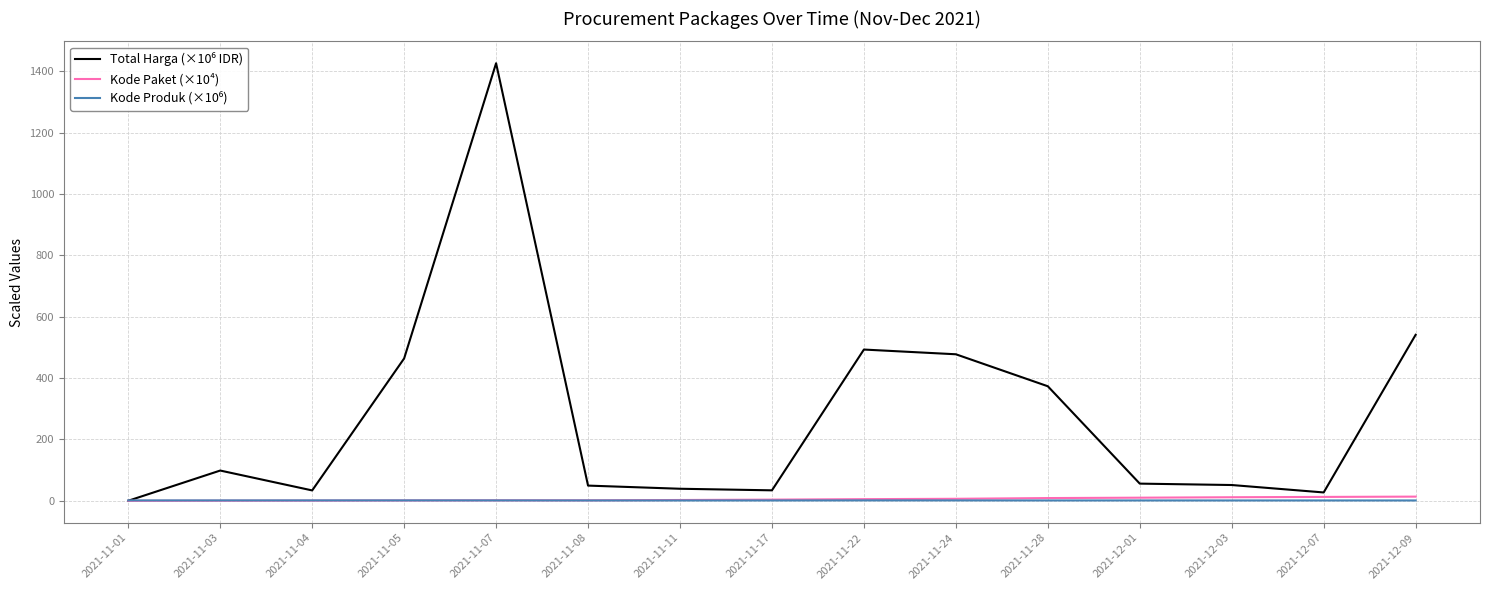

At which category is the sum across all series the highest?

2021-11-07